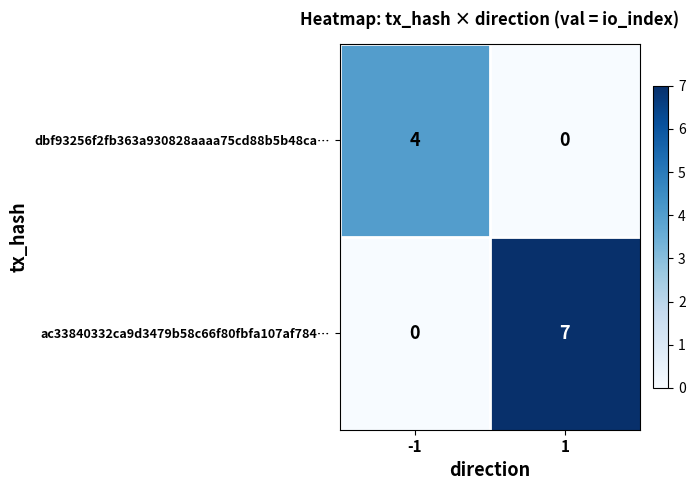

What is the greatest value displayed?

7